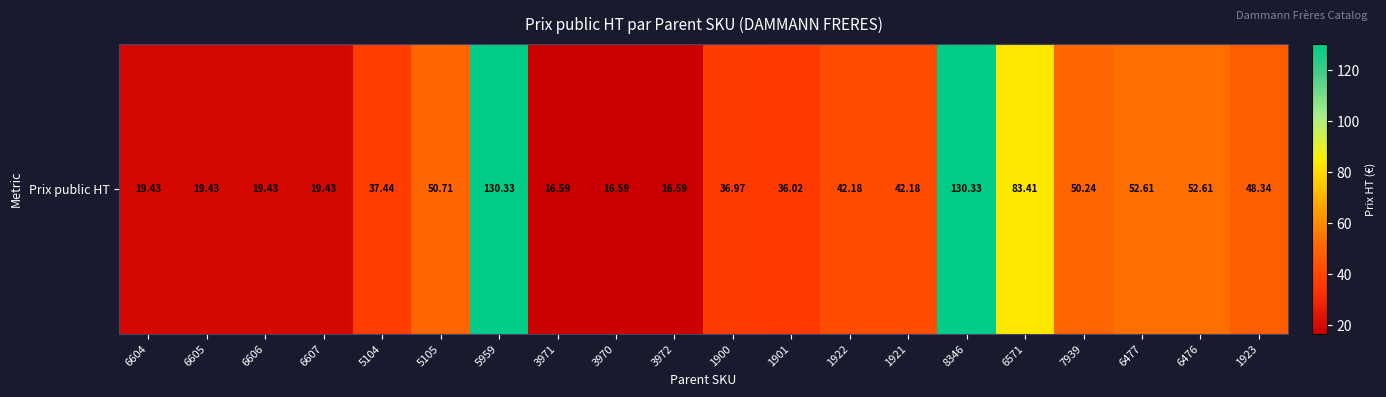

Which label corresponds to the largest value in the chart?

5959